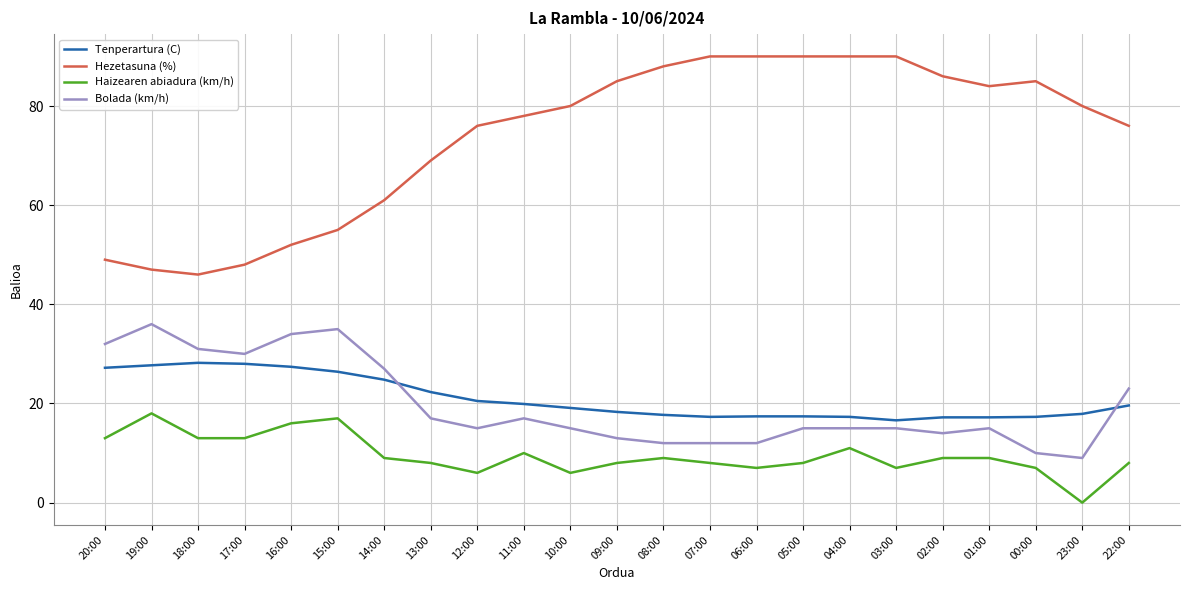

True or false: Hezetasuna (%) and Bolada (km/h) intersect in this chart.

False